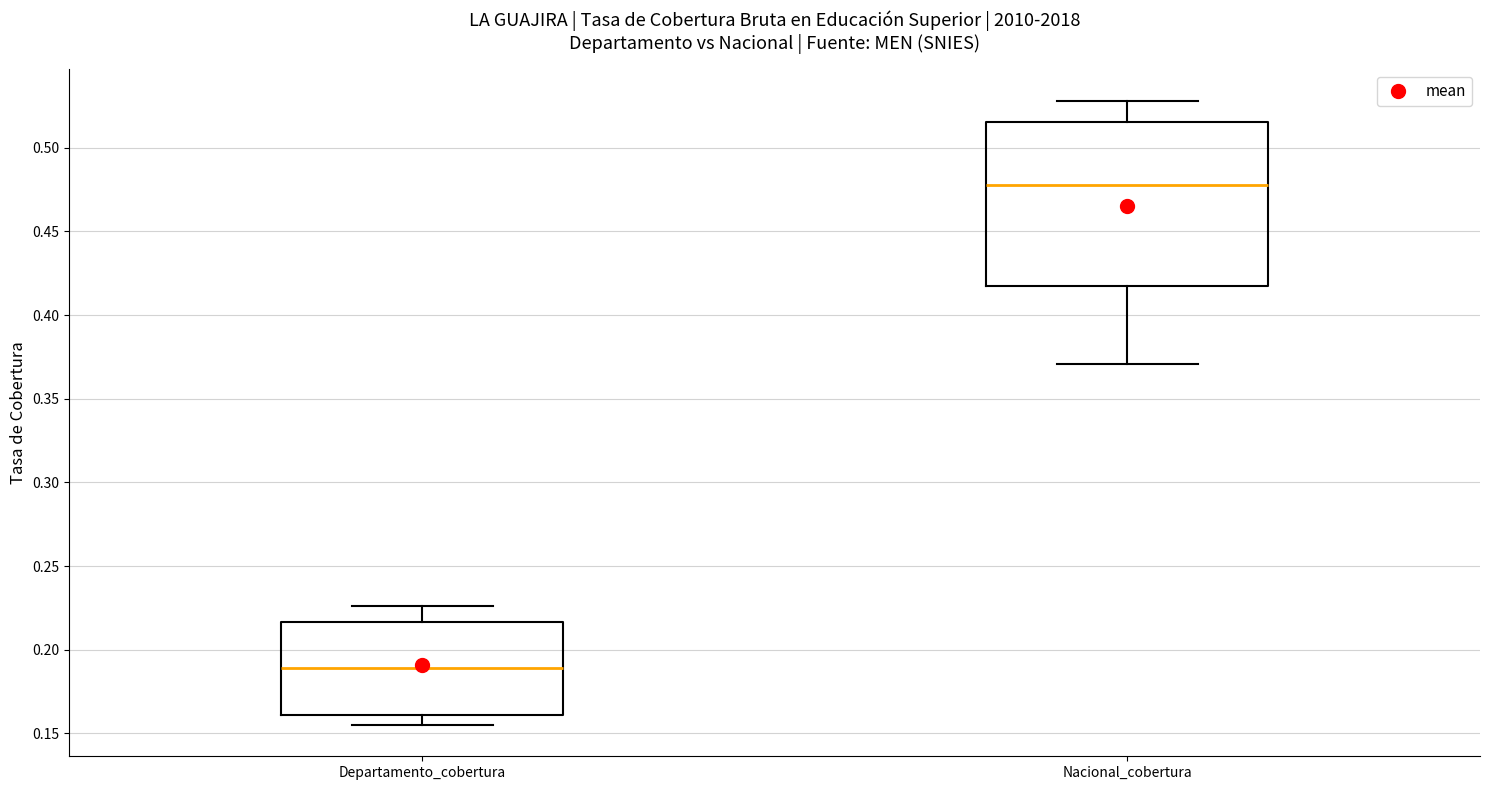

Where is the upper edge of the box for Nacional_cobertura on the y-axis? The values are not printed on the chart, so give them approximately, as read against the axis.

0.515